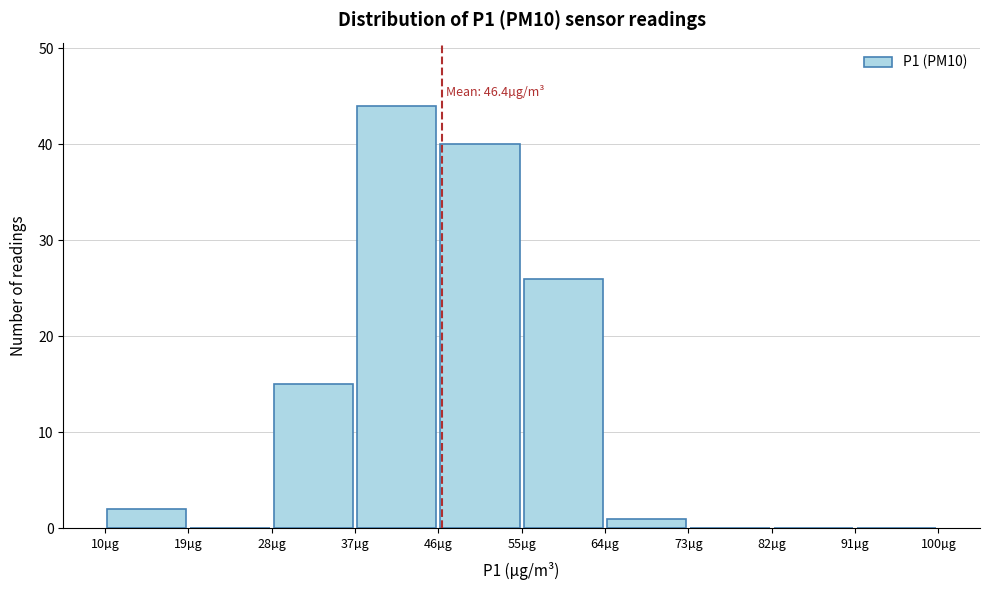

Which range on the x-axis has the tallest bar?

37 to 46